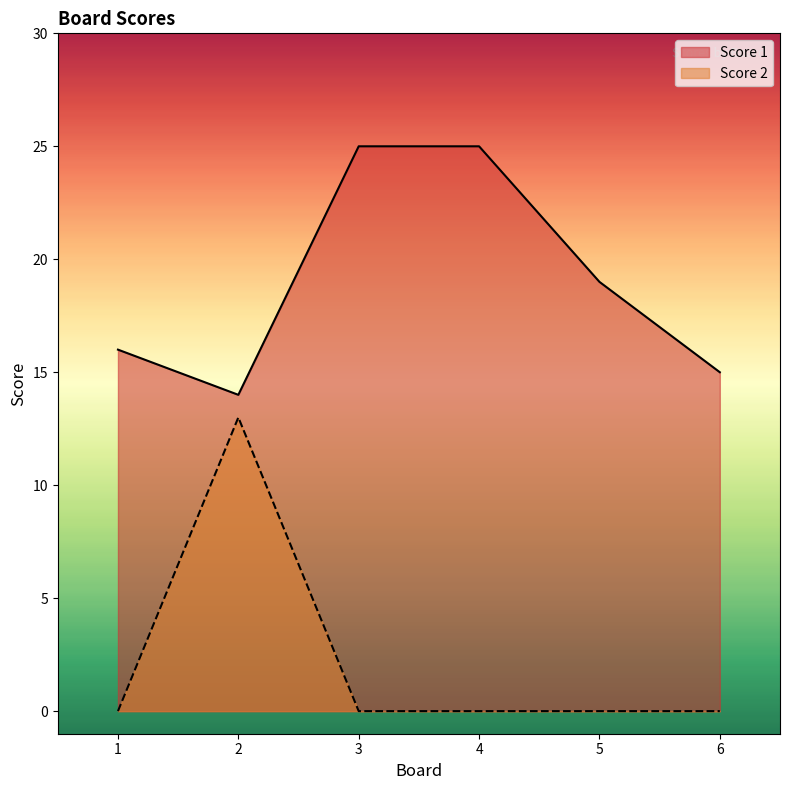

How many distinct data groups are displayed?

2